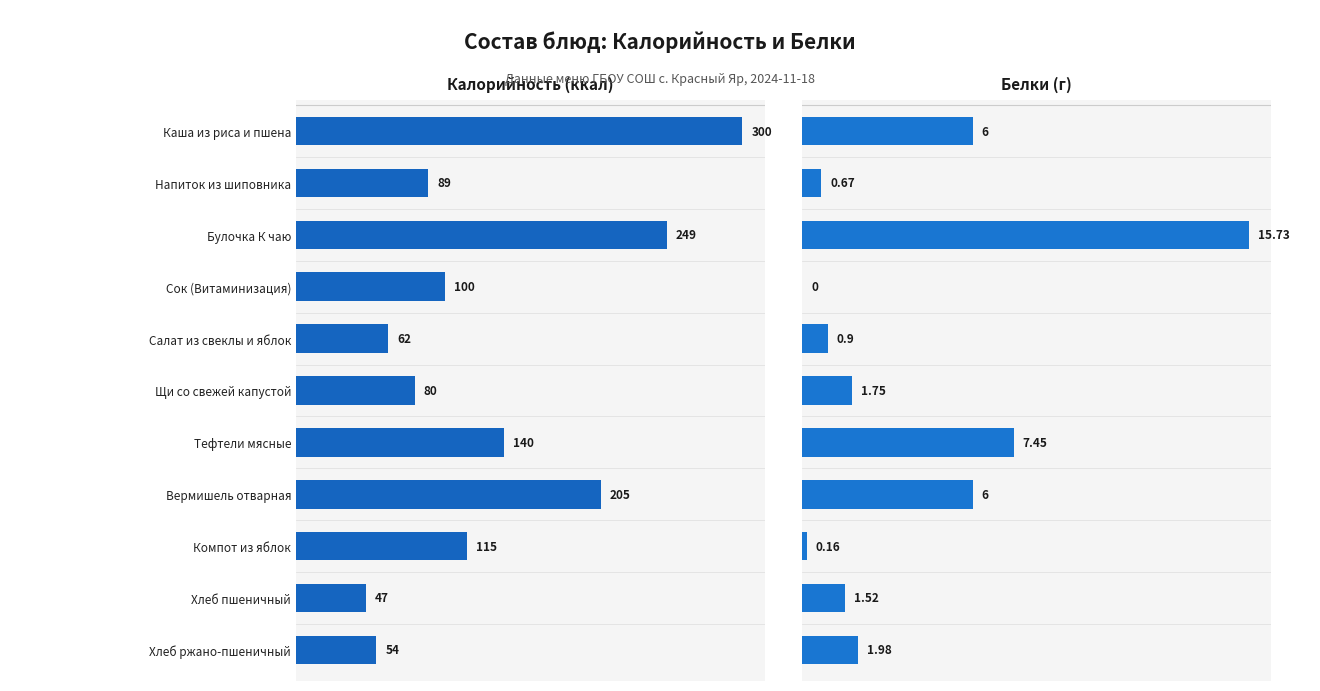

What are all the series names shown in the legend?

Калорийность (ккал), Белки (г)